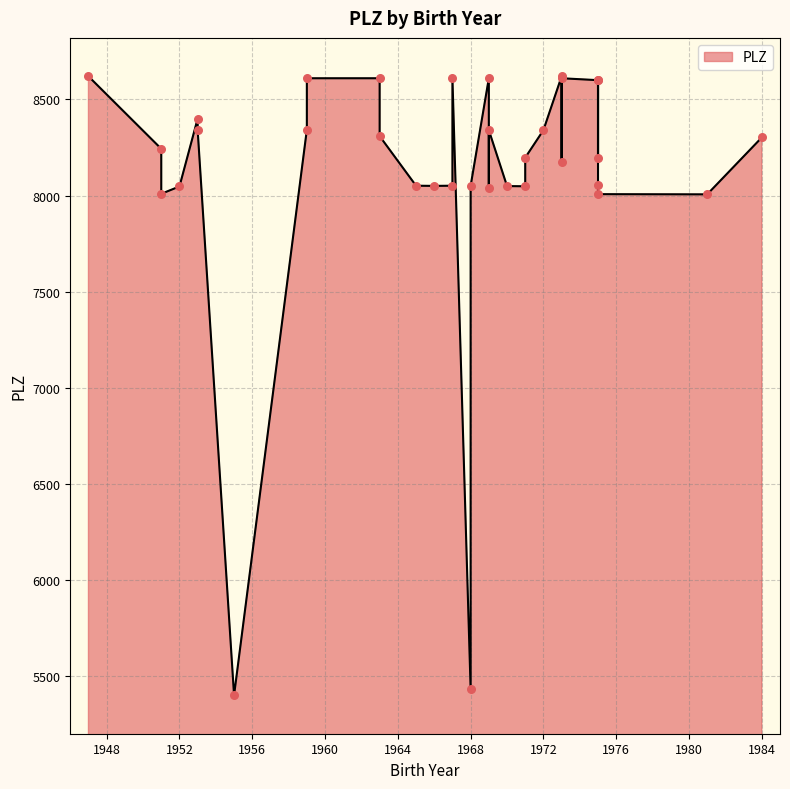

What is the change in value from 1970 to 1951?

-40